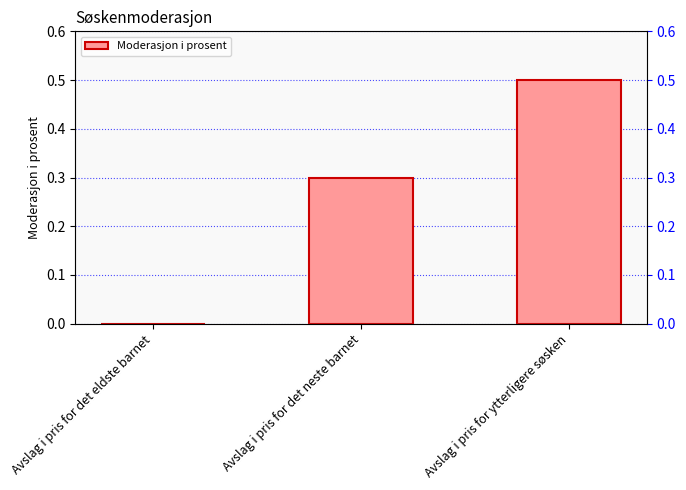

How many bars are there in total?

3